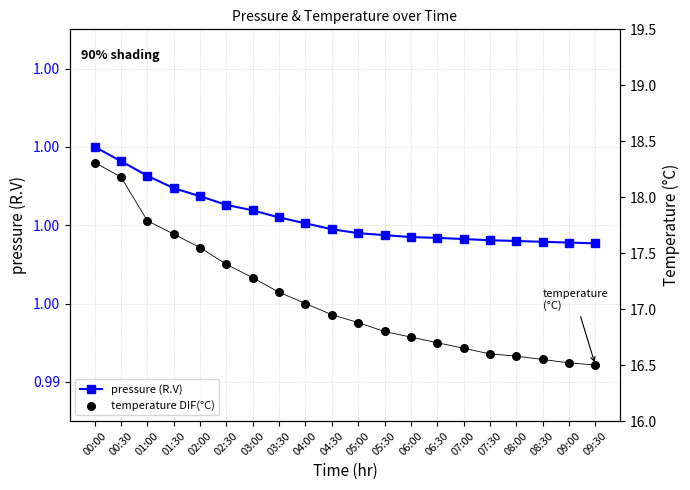

What is the total value across all series at 05:30?

17.8